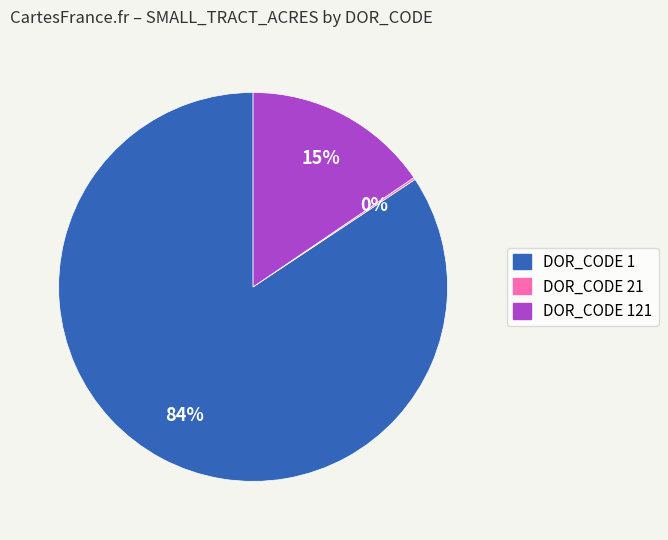

Does any single category account for the majority?

Yes